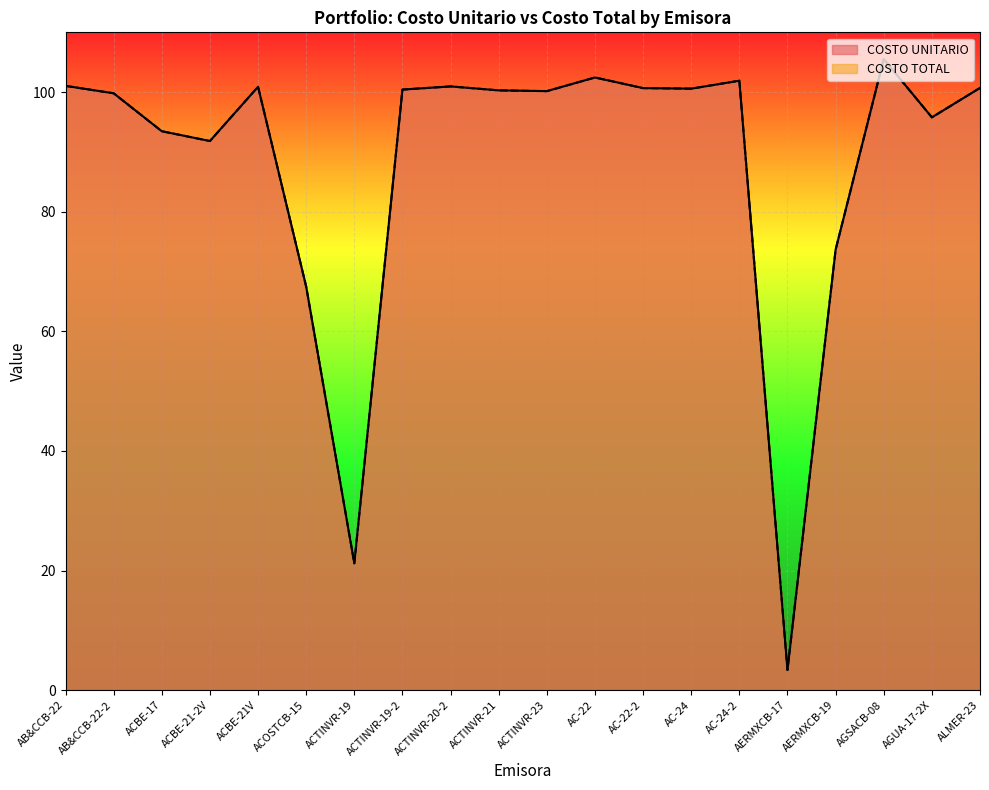

Rank the categories by COSTO UNITARIO value from highest to lowest.

AGSACB-08, AC-22, AC-24-2, AB&CCB-22, ACTINVR-20-2, ACBE-21V, ALMER-23, AC-22-2, AC-24, ACTINVR-19-2, ACTINVR-21, ACTINVR-23, AB&CCB-22-2, AGUA-17-2X, ACBE-17, ACBE-21-2V, AERMXCB-19, ACOSTCB-15, ACTINVR-19, AERMXCB-17